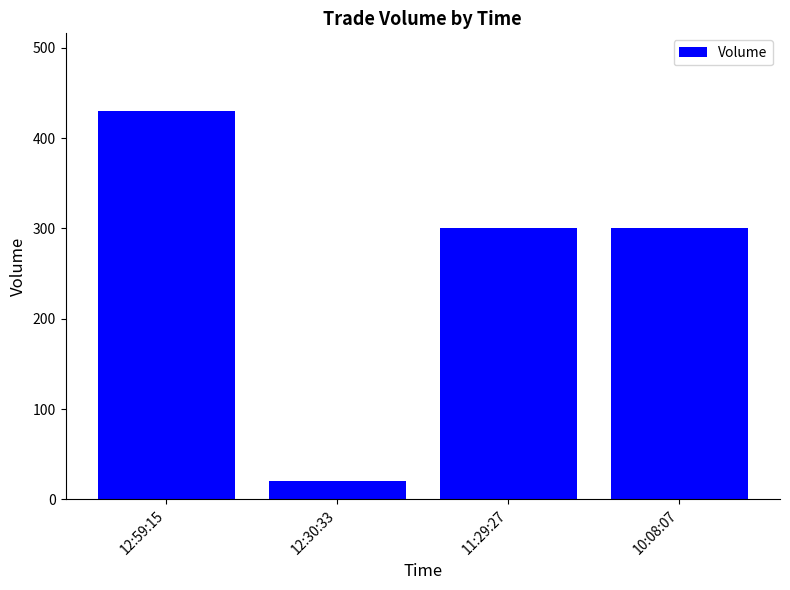

What is the difference between the maximum and minimum values?

410